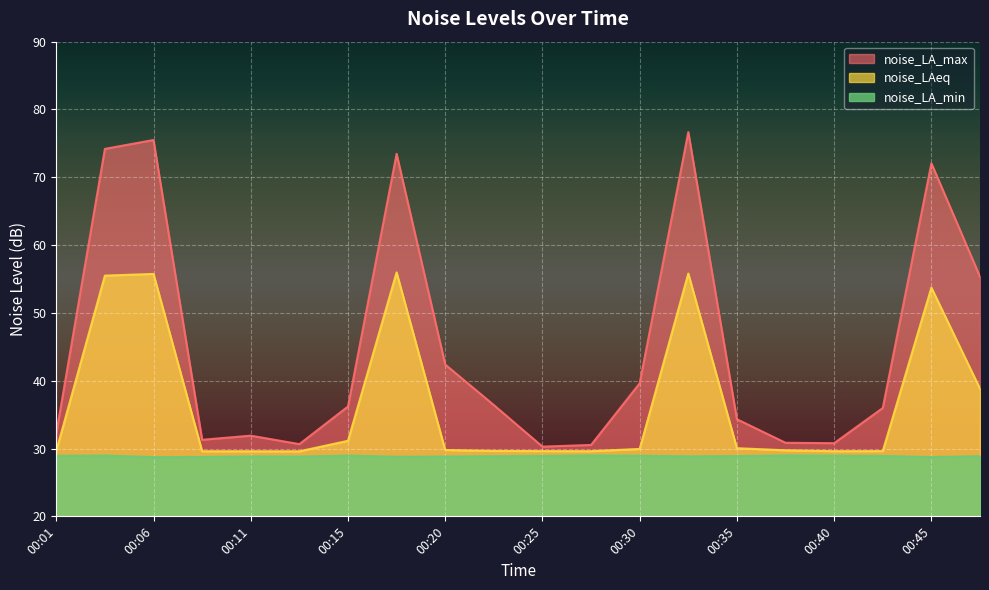

Rank the series by their maximum value, from highest to lowest.

noise_LA_max, noise_LAeq, noise_LA_min